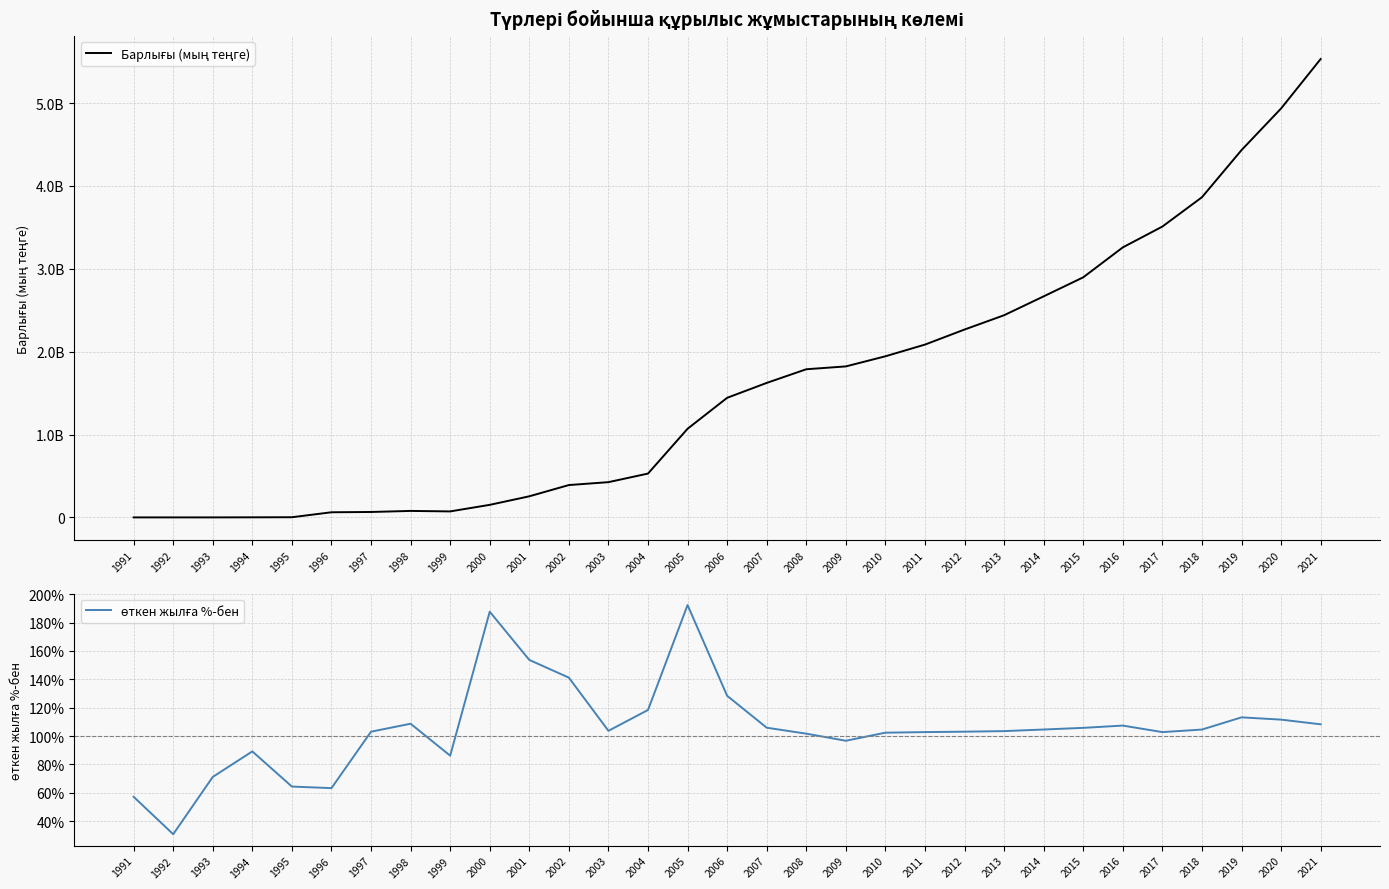

At which category does Барлығы (мың теңге) reach its first local valley?

1999